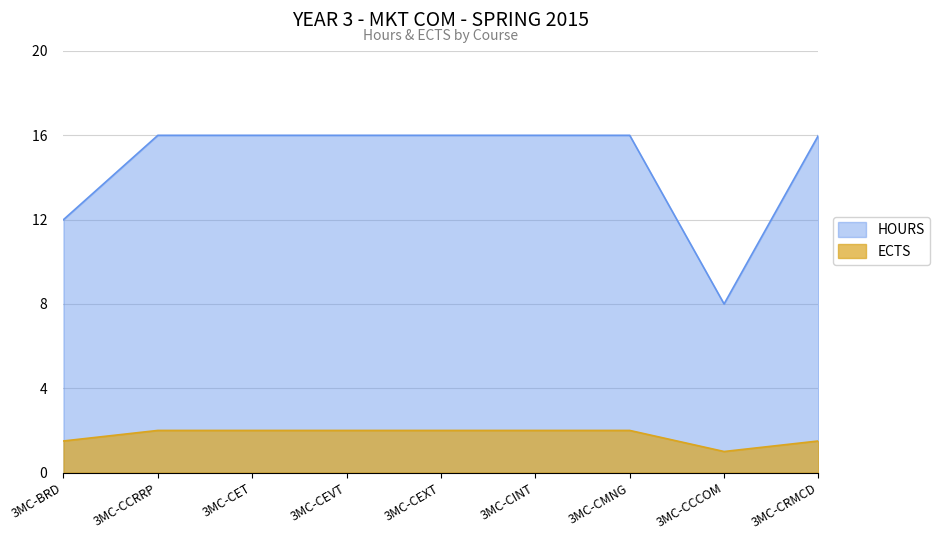

Does the chart display data point markers on the line(s)?

No